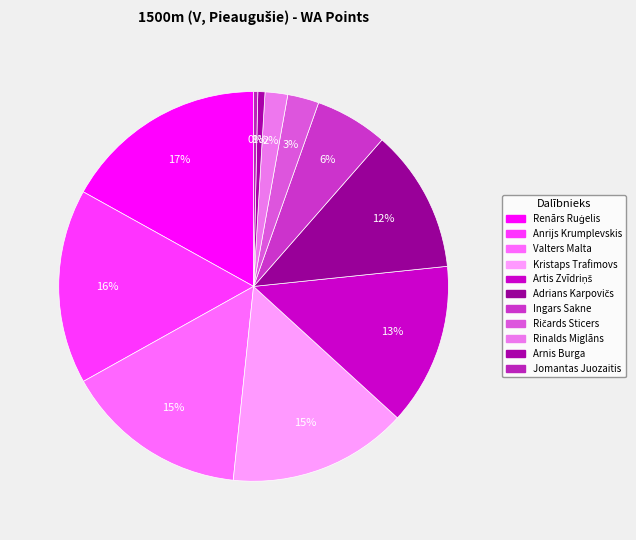

To the nearest percent, what is the difference between the largest and smallest slice percentages?

17%